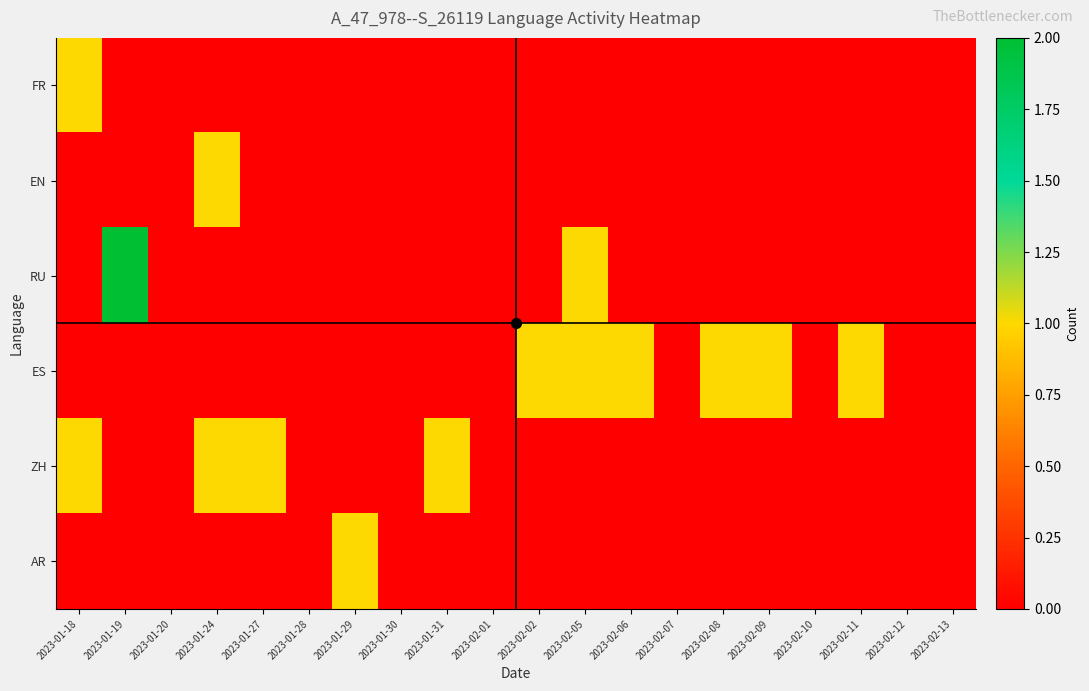

Reading right to left, extract all data points from this chart.

FR: 2023-02-13=0	2023-02-12=0	2023-02-11=0	2023-02-10=0	2023-02-09=0	2023-02-08=0	2023-02-07=0	2023-02-06=0	2023-02-05=0	2023-02-02=0	2023-02-01=0	2023-01-31=0	2023-01-30=0	2023-01-29=0	2023-01-28=0	2023-01-27=0	2023-01-24=0	2023-01-20=0	2023-01-19=0	2023-01-18=1
EN: 2023-02-13=0	2023-02-12=0	2023-02-11=0	2023-02-10=0	2023-02-09=0	2023-02-08=0	2023-02-07=0	2023-02-06=0	2023-02-05=0	2023-02-02=0	2023-02-01=0	2023-01-31=0	2023-01-30=0	2023-01-29=0	2023-01-28=0	2023-01-27=0	2023-01-24=1	2023-01-20=0	2023-01-19=0	2023-01-18=0
RU: 2023-02-13=0	2023-02-12=0	2023-02-11=0	2023-02-10=0	2023-02-09=0	2023-02-08=0	2023-02-07=0	2023-02-06=0	2023-02-05=1	2023-02-02=0	2023-02-01=0	2023-01-31=0	2023-01-30=0	2023-01-29=0	2023-01-28=0	2023-01-27=0	2023-01-24=0	2023-01-20=0	2023-01-19=2	2023-01-18=0
ES: 2023-02-13=0	2023-02-12=0	2023-02-11=1	2023-02-10=0	2023-02-09=1	2023-02-08=1	2023-02-07=0	2023-02-06=1	2023-02-05=1	2023-02-02=1	2023-02-01=0	2023-01-31=0	2023-01-30=0	2023-01-29=0	2023-01-28=0	2023-01-27=0	2023-01-24=0	2023-01-20=0	2023-01-19=0	2023-01-18=0
ZH: 2023-02-13=0	2023-02-12=0	2023-02-11=0	2023-02-10=0	2023-02-09=0	2023-02-08=0	2023-02-07=0	2023-02-06=0	2023-02-05=0	2023-02-02=0	2023-02-01=0	2023-01-31=1	2023-01-30=0	2023-01-29=0	2023-01-28=0	2023-01-27=1	2023-01-24=1	2023-01-20=0	2023-01-19=0	2023-01-18=1
AR: 2023-02-13=0	2023-02-12=0	2023-02-11=0	2023-02-10=0	2023-02-09=0	2023-02-08=0	2023-02-07=0	2023-02-06=0	2023-02-05=0	2023-02-02=0	2023-02-01=0	2023-01-31=0	2023-01-30=0	2023-01-29=1	2023-01-28=0	2023-01-27=0	2023-01-24=0	2023-01-20=0	2023-01-19=0	2023-01-18=0